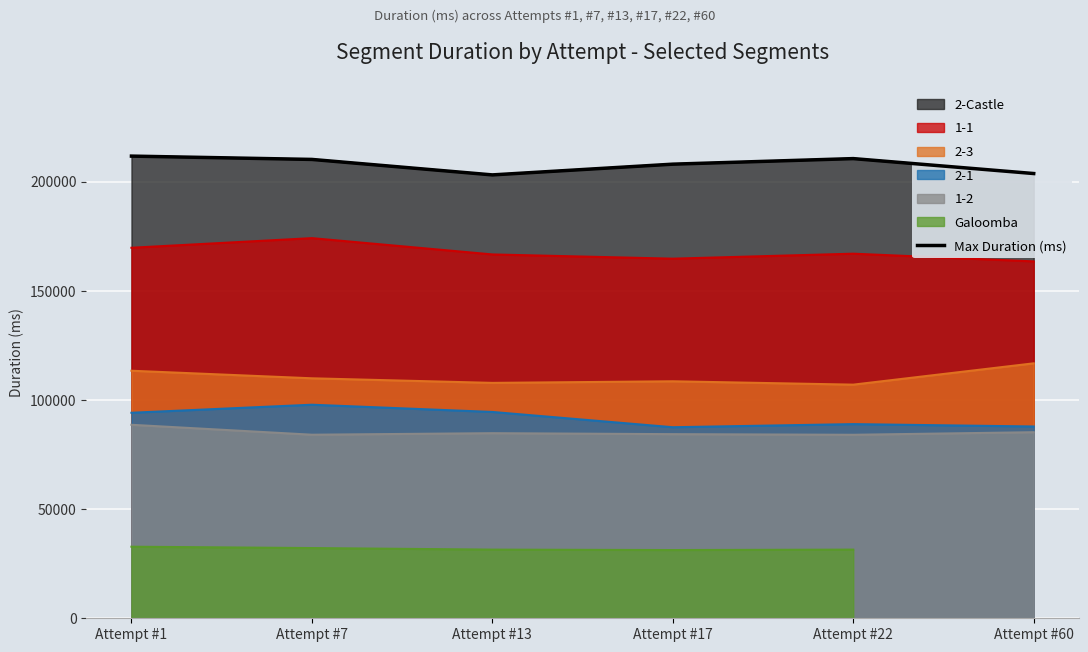

Rank the categories by value from lowest to highest.

Attempt #13, Attempt #60, Attempt #17, Attempt #7, Attempt #22, Attempt #1